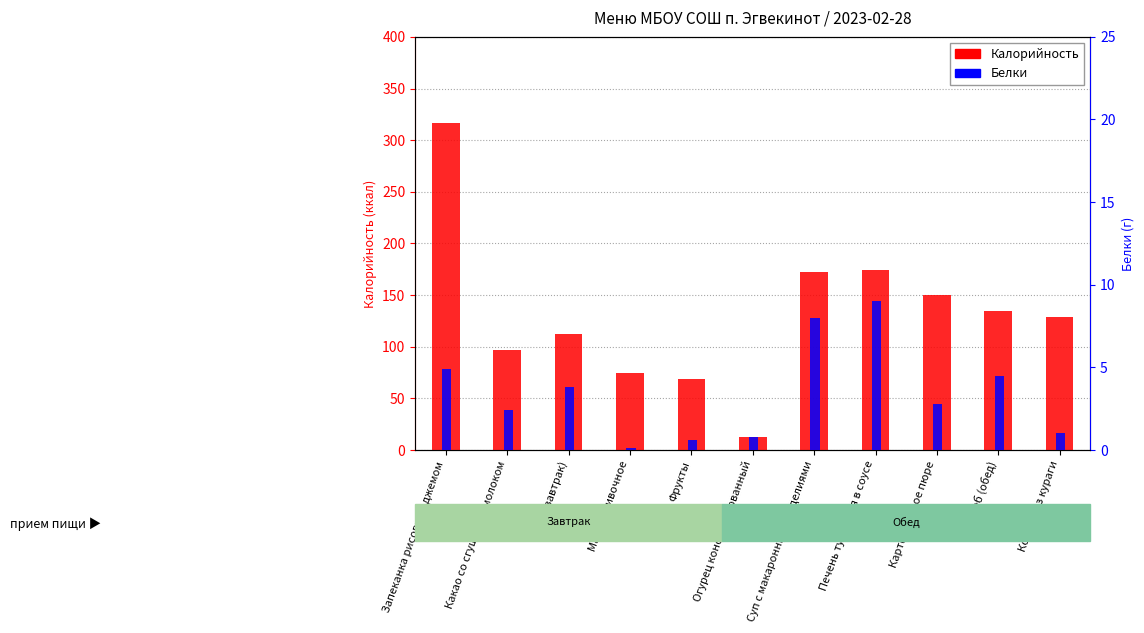

What are all the series names shown in the legend?

Калорийность, Белки